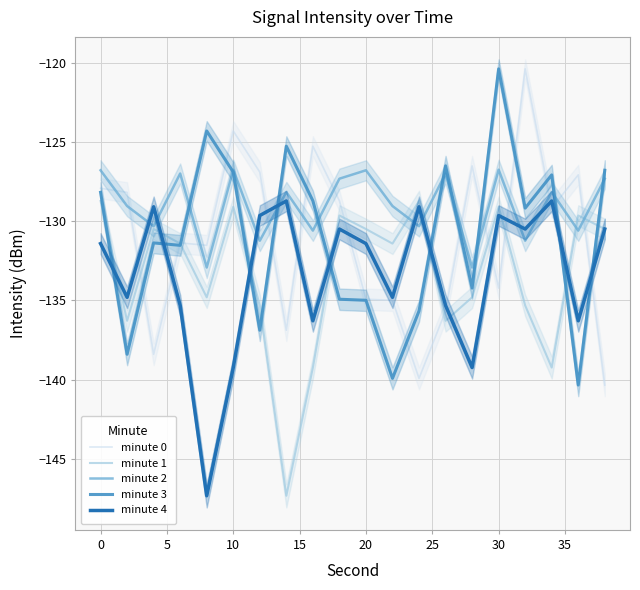

What is the highest value of the minute 0 series?

-120.4